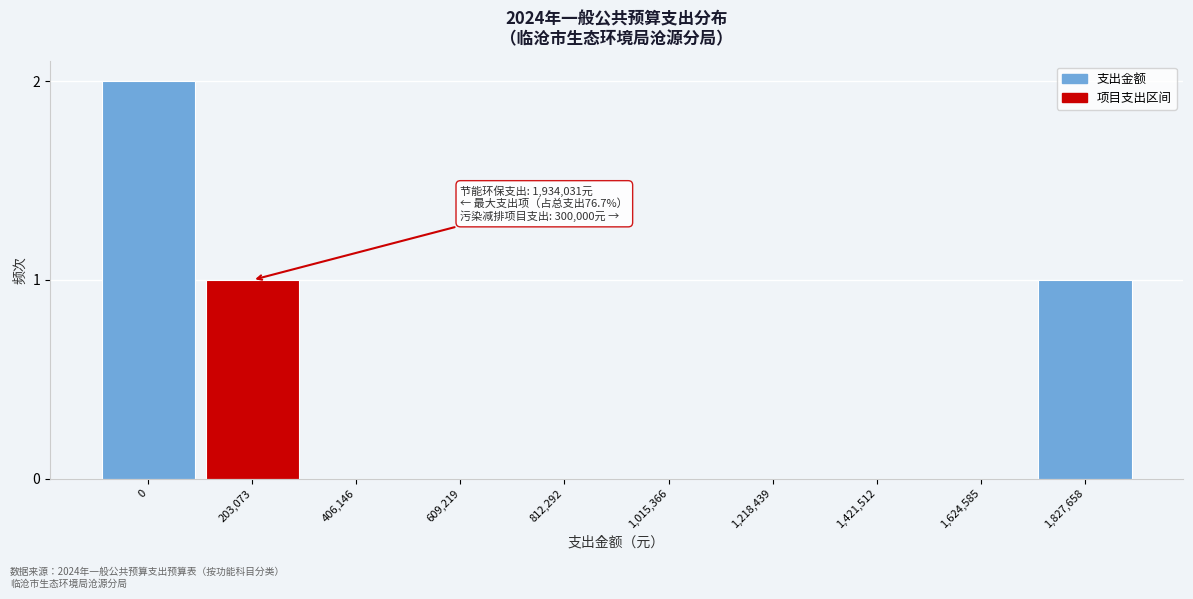

Reading left to right, list all the values displayed in this chart.

0=2	203,073=1	406,146=0	609,219=0	812,292=0	1,015,366=0	1,218,439=0	1,421,512=0	1,624,585=0	1,827,658=1